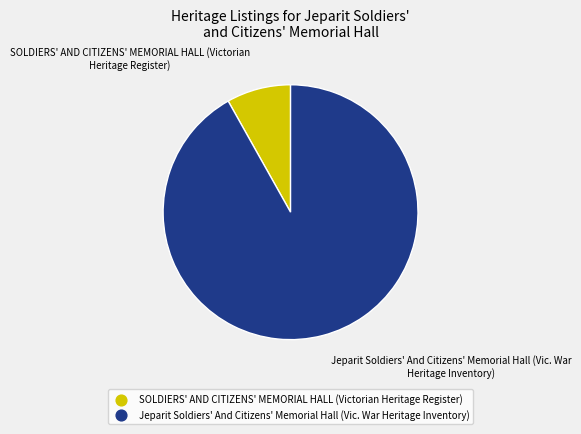

Is it true that Jeparit Soldiers' And Citizens' Memorial Hall (Vic. War Heritage Inventory) is 92% of the pie?

True